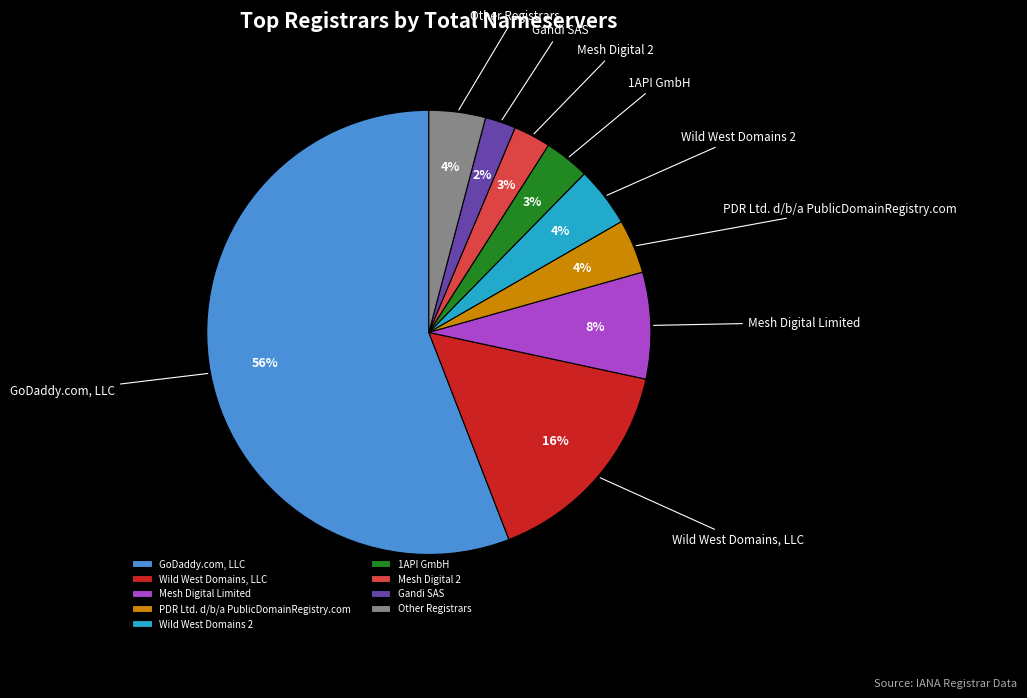

Combined, do Wild West Domains, LLC and 1API GmbH account for over 50%?

No